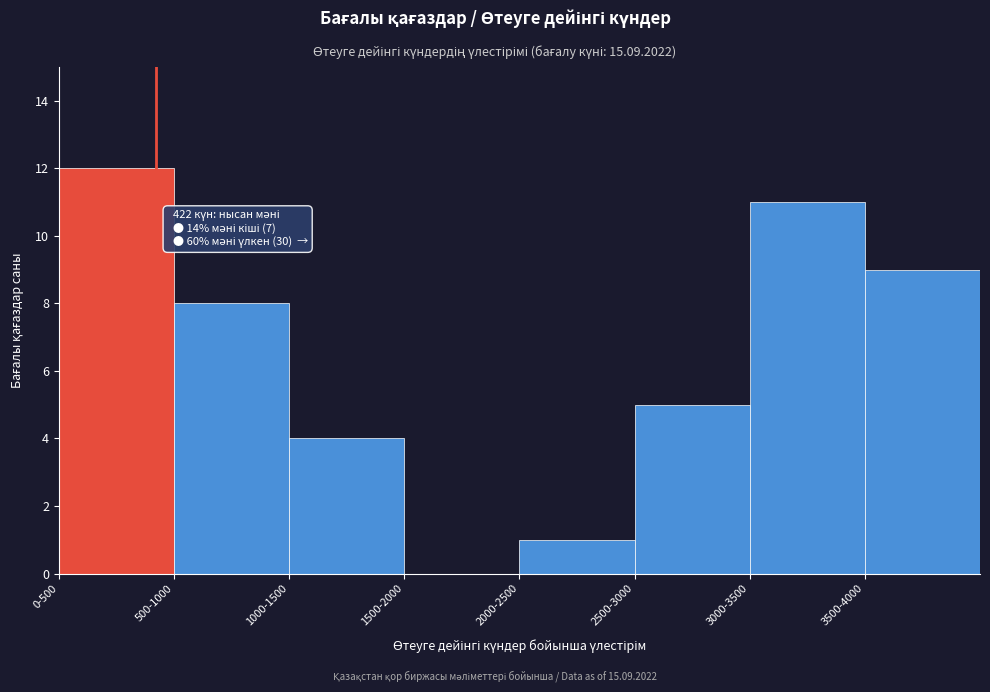

Reading left to right, transcribe all the data shown in this chart.

0-500=12	500-1000=8	1000-1500=4	1500-2000=0	2000-2500=1	2500-3000=5	3000-3500=11	3500-4000=9